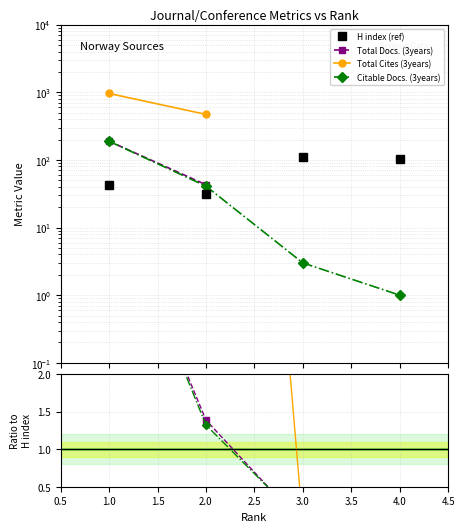

Where is Citable Docs. (3years) nearest to the value 2?

2.0